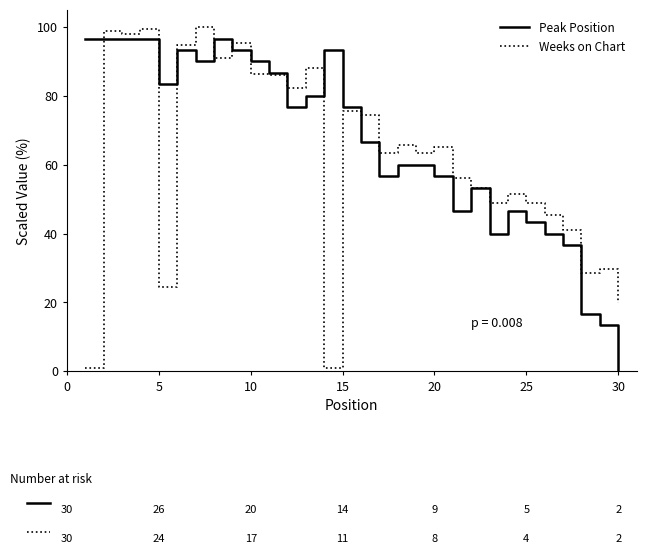

Which series has the largest range (max minus min)?

Weeks on Chart